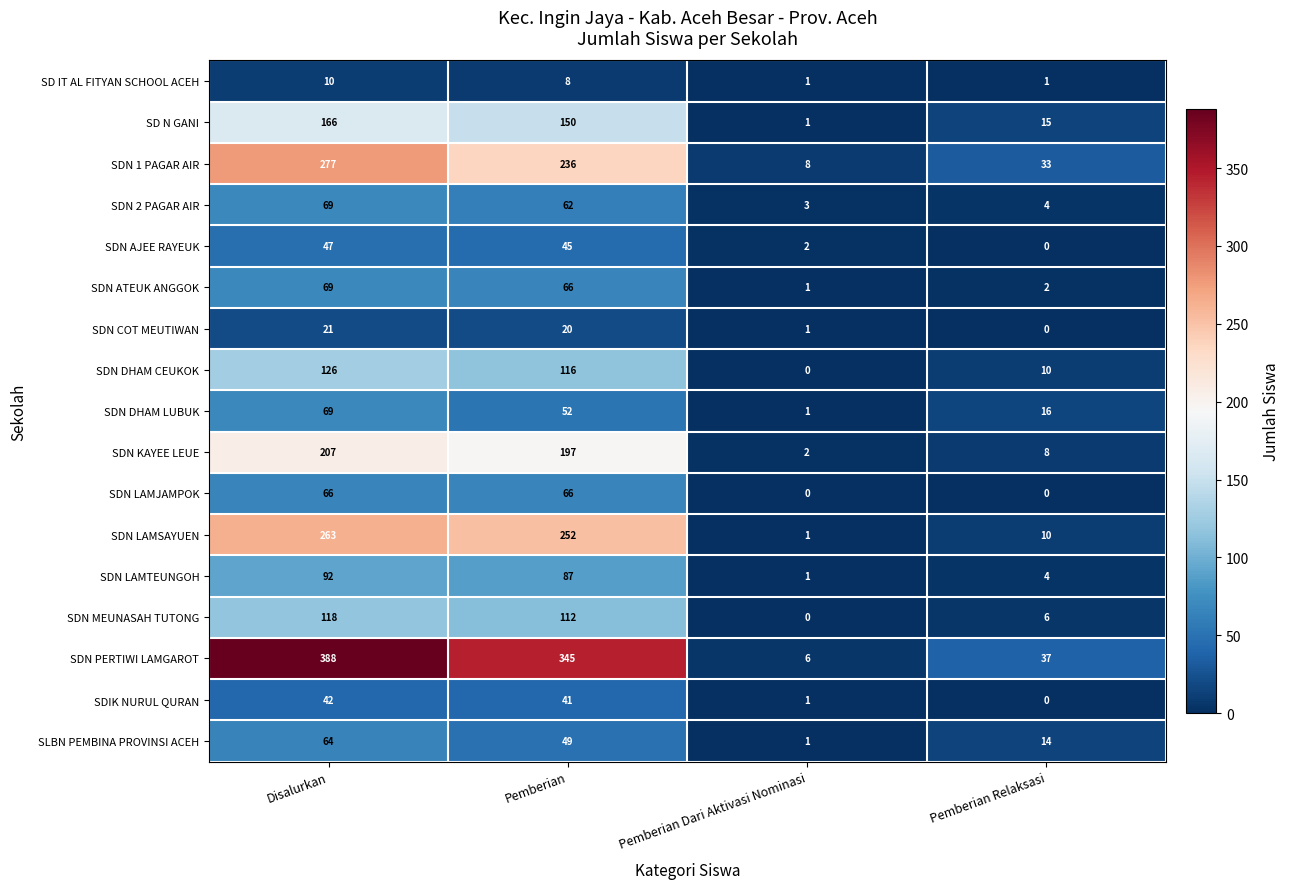

What is the greatest value displayed?

388